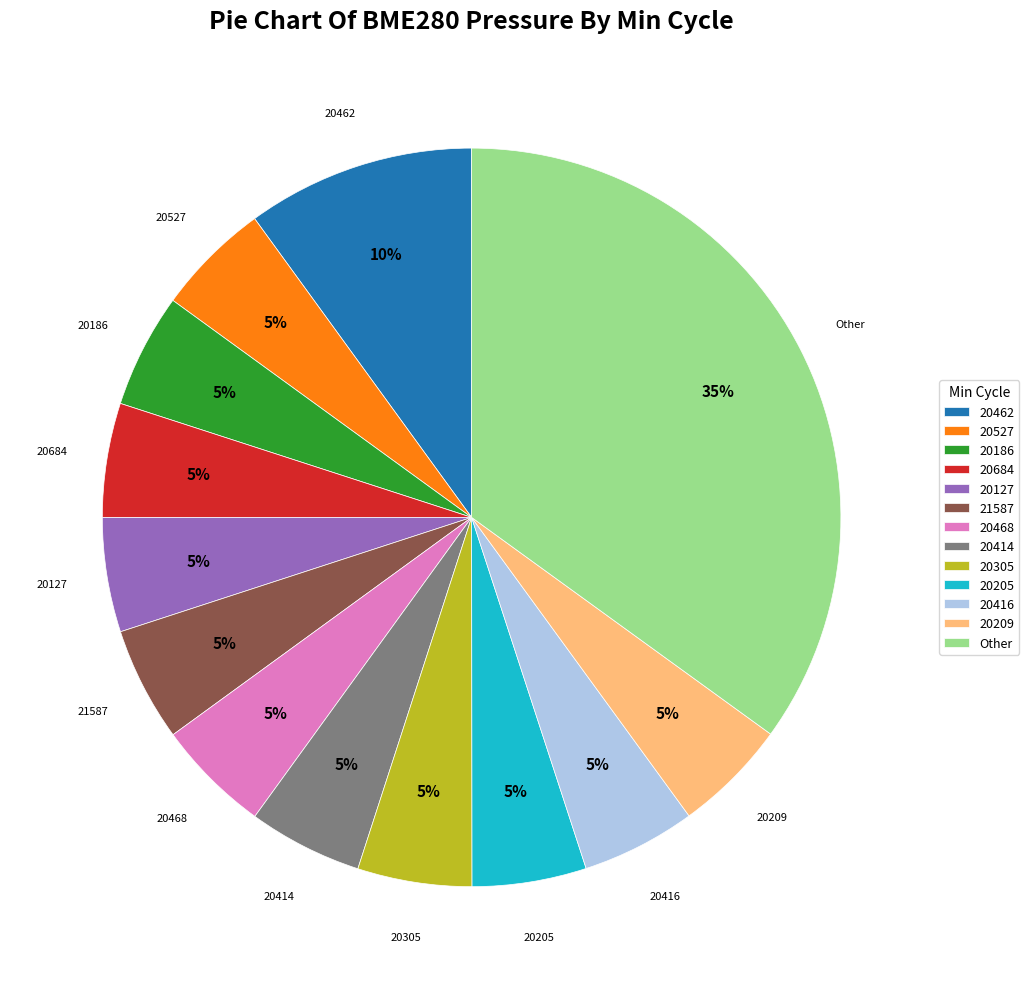

Approximately how many times larger is the value at 21587 compared to 20414?

1.0